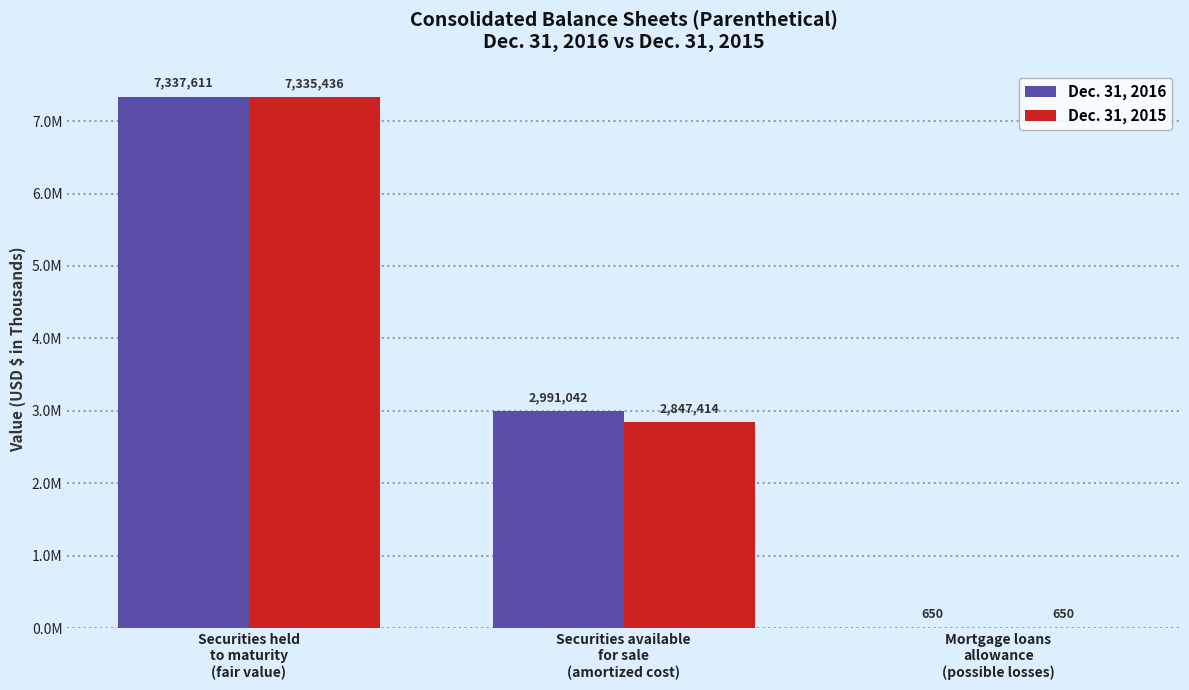

Reading left to right, transcribe all the data shown in this chart.

Dec. 31, 2016: Securities held
to maturity
(fair value)=7337611	Securities available
for sale
(amortized cost)=2991042	Mortgage loans
allowance
(possible losses)=650
Dec. 31, 2015: Securities held
to maturity
(fair value)=7335436	Securities available
for sale
(amortized cost)=2847414	Mortgage loans
allowance
(possible losses)=650